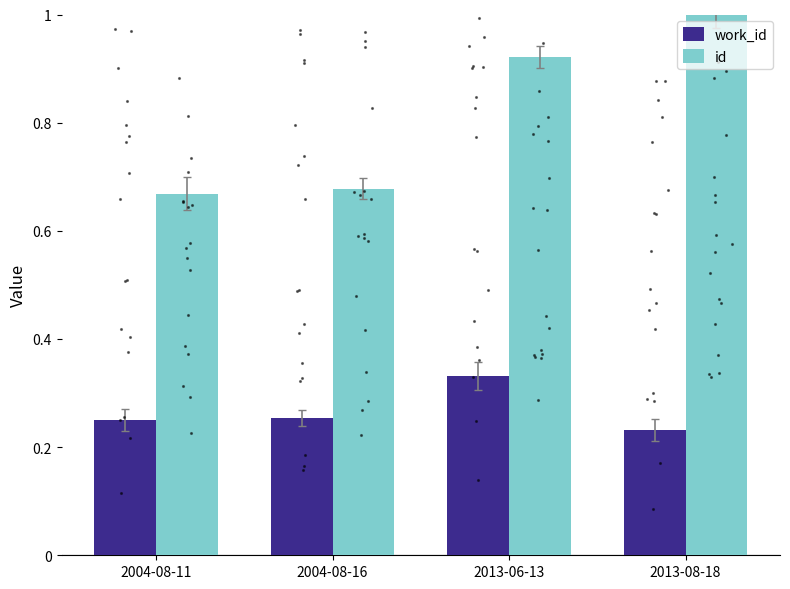

Which category has the highest value in the id series?

2013-08-18